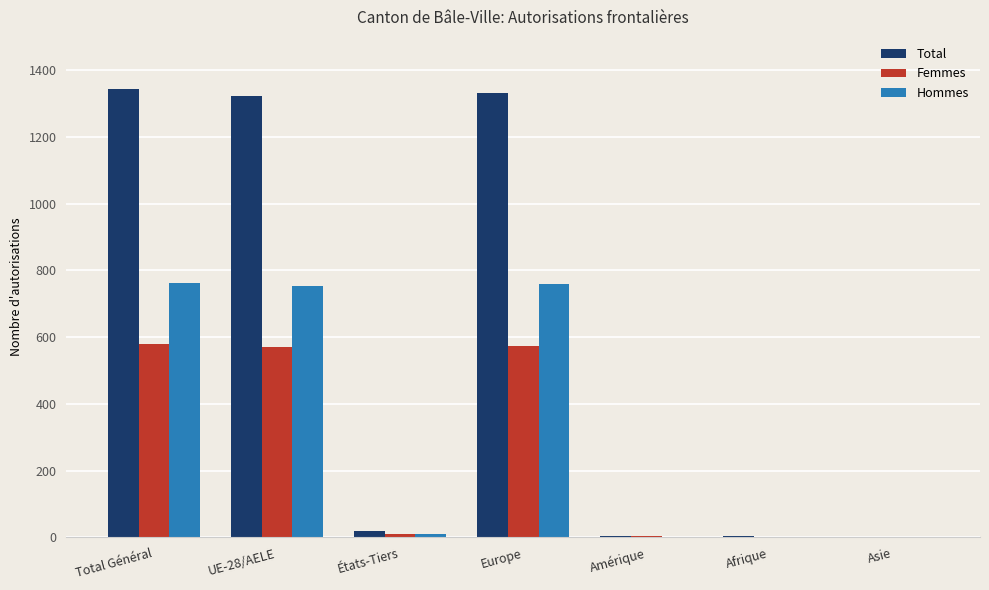

Is it true that Hommes equals 753 at UE-28/AELE?

True